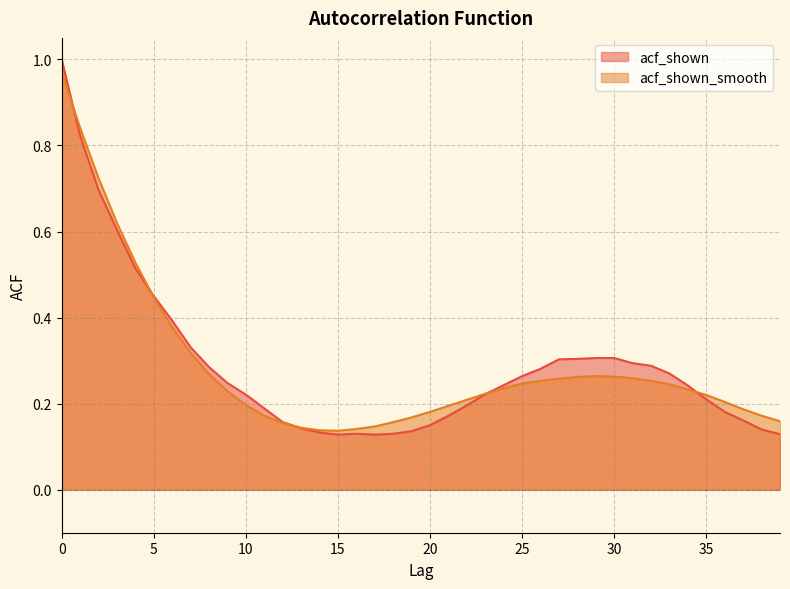

Rank the series at 4 from lowest to highest value.

acf_shown, acf_shown_smooth